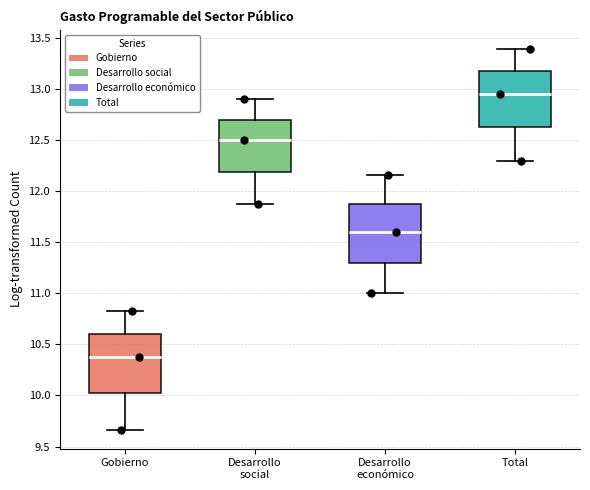

Reading left to right, transcribe this box plot: for each box, give where its median line is, the range the box spans, and where its two whiskers end, as read against the y-axis. The values are not printed on the chart, so give them approximately, as read against the axis.

Gobierno: median 10.35, box 10.00 to 10.60, whiskers 9.65 to 10.85
Desarrollo social: median 12.50, box 12.20 to 12.70, whiskers 11.85 to 12.90
Desarrollo económico: median 11.60, box 11.30 to 11.90, whiskers 11.00 to 12.15
Total: median 12.95, box 12.60 to 13.15, whiskers 12.30 to 13.40